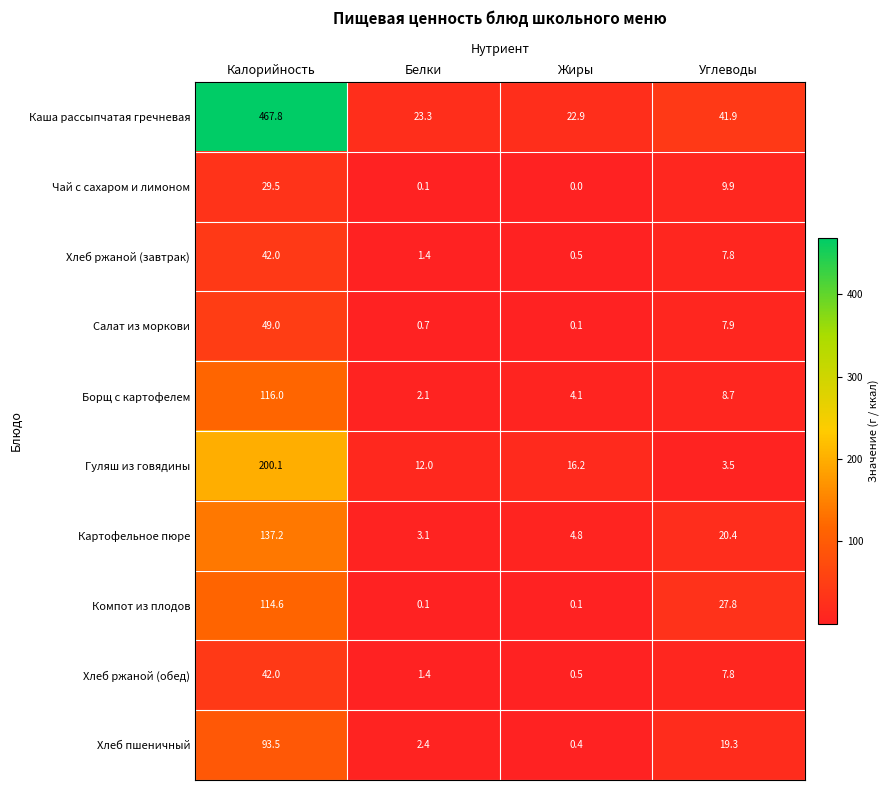

Which series has the largest total across all categories?

Каша рассыпчатая гречневая